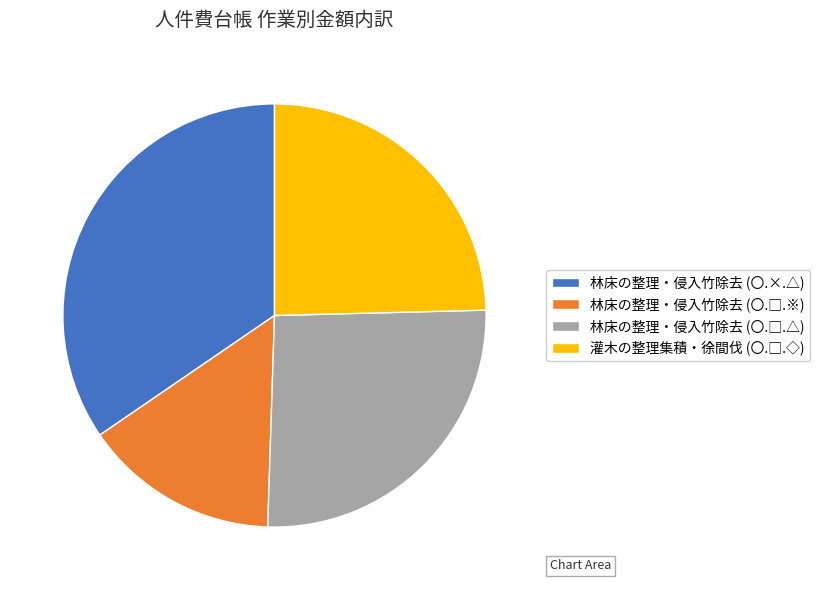

Which slice is the largest?

林床の整理・侵入竹除去 (〇.×.△)